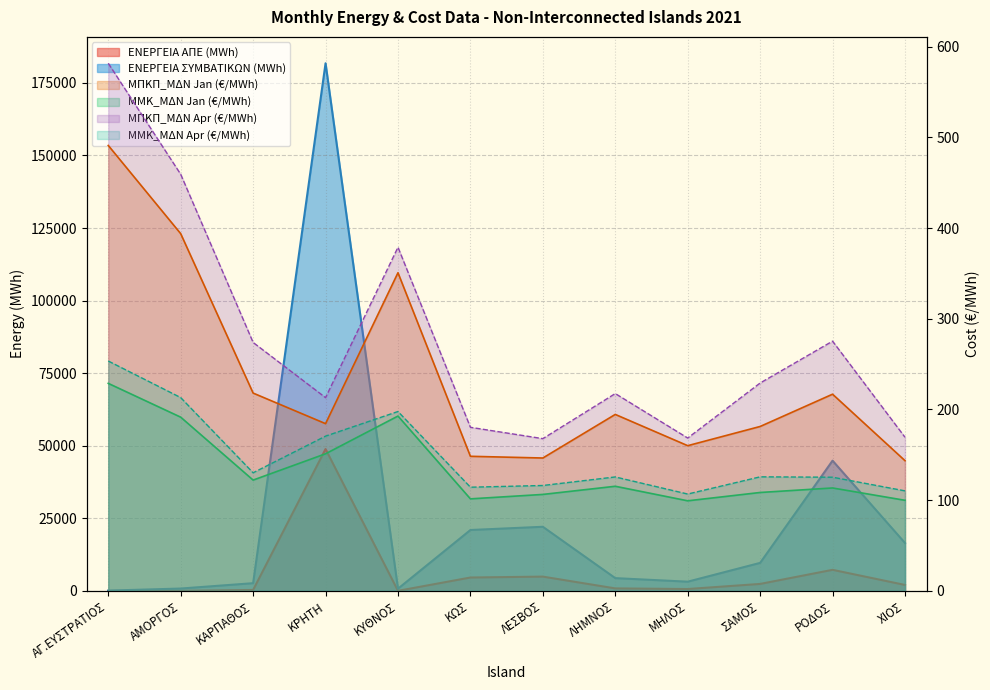

True or false: ΜΜΚ_ΜΔΝ Apr has more than 2 interior local peaks.

True